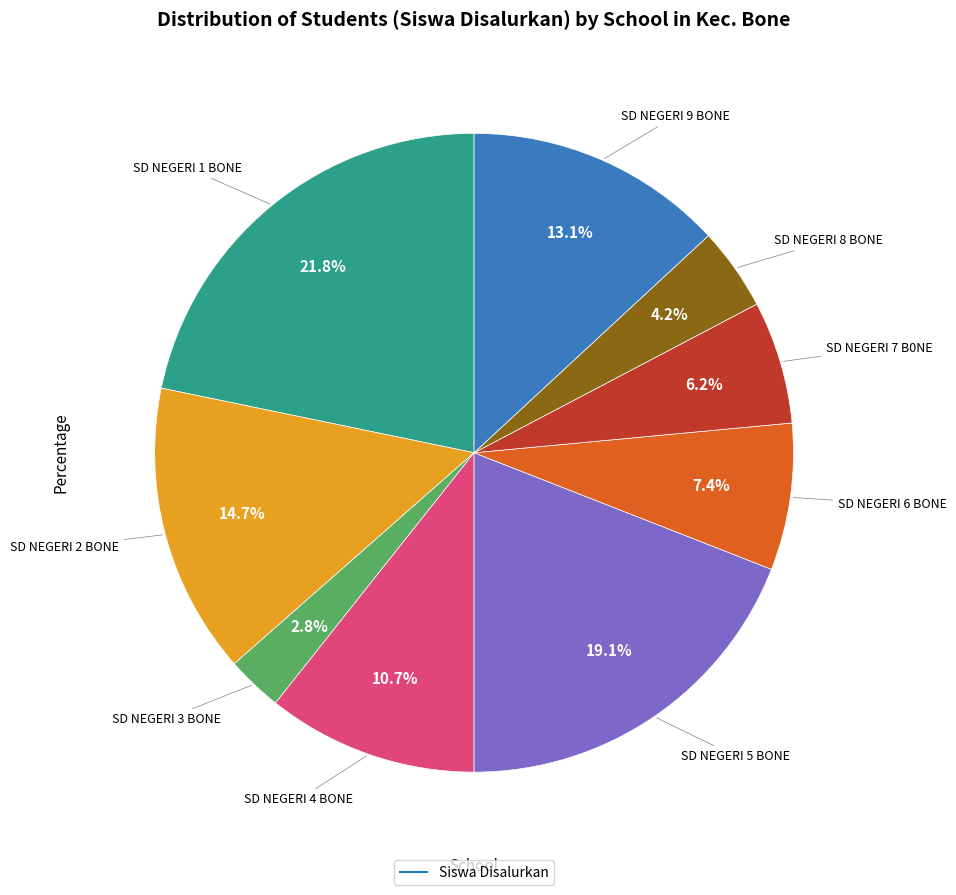

Is there a majority slice in this chart?

No